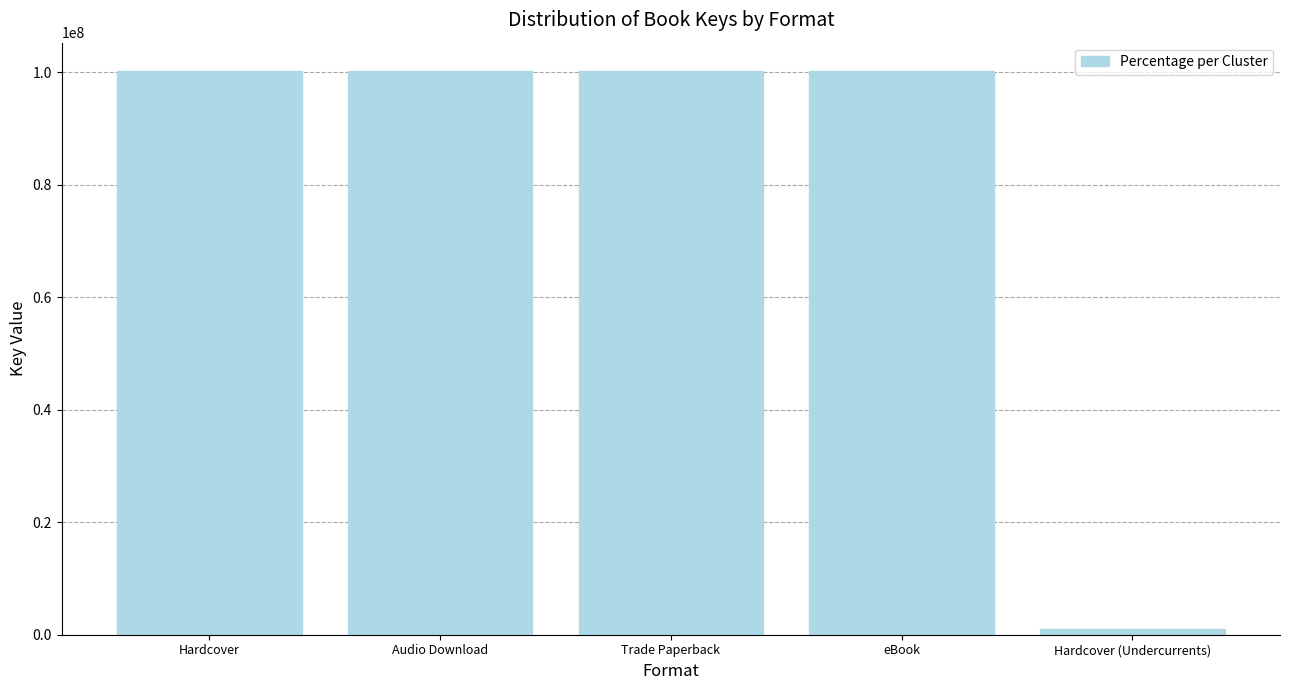

What position from the left is Trade Paperback?

3